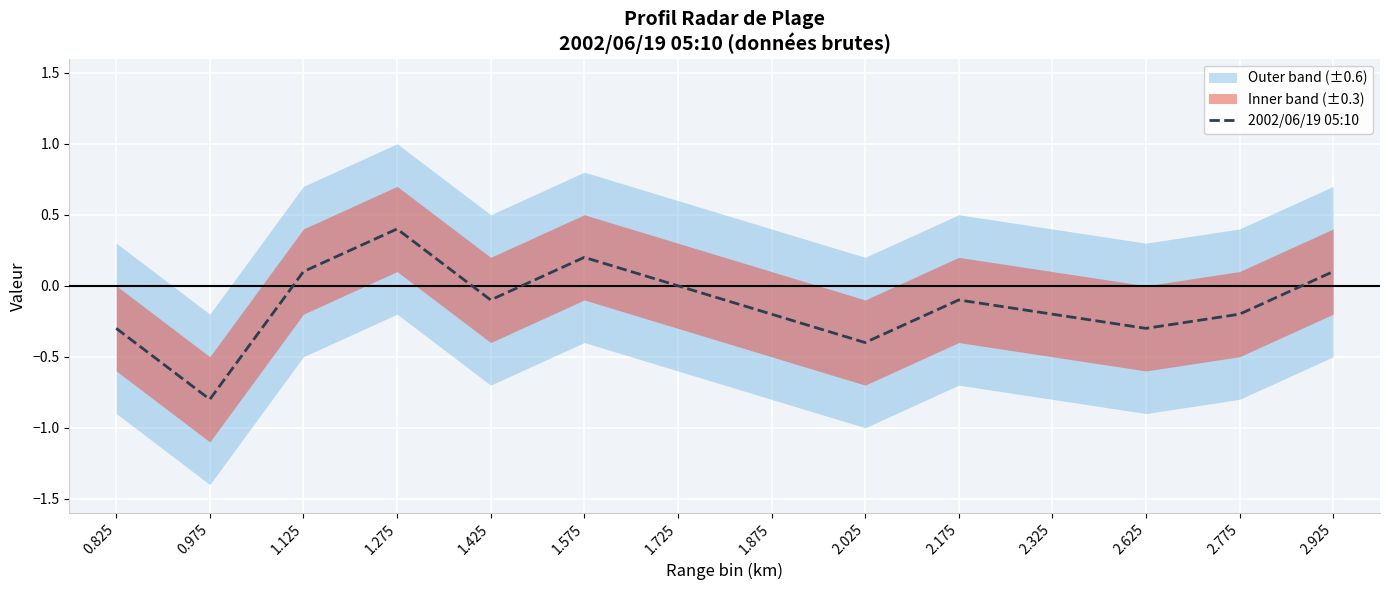

What is the change in value from 0.975 to 2.775?

+0.6